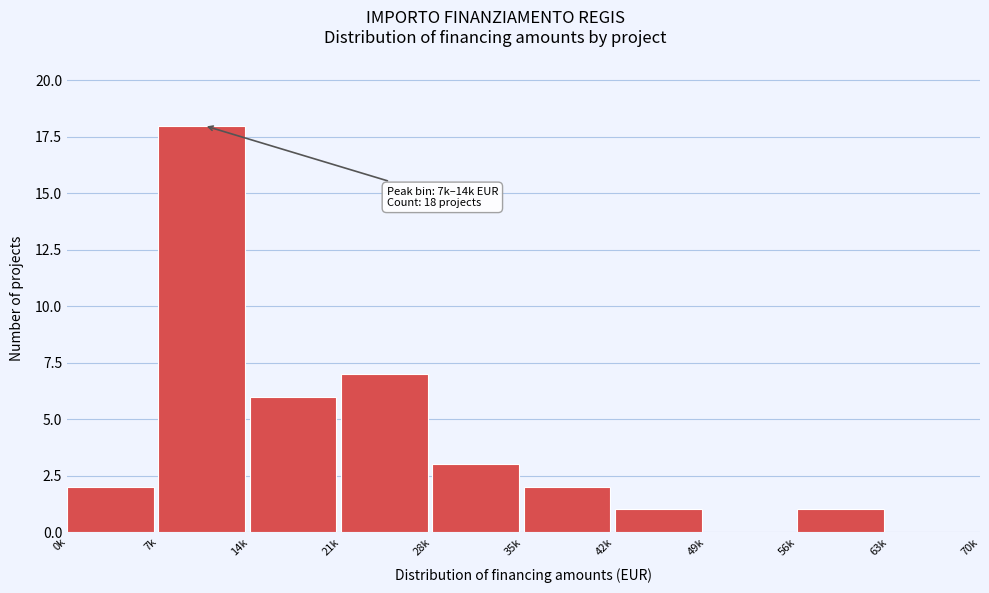

Reading right to left, transcribe all the data shown in this chart.

63k=0	56k=1	49k=0	42k=1	35k=2	28k=3	21k=7	14k=6	7k=18	0k=2